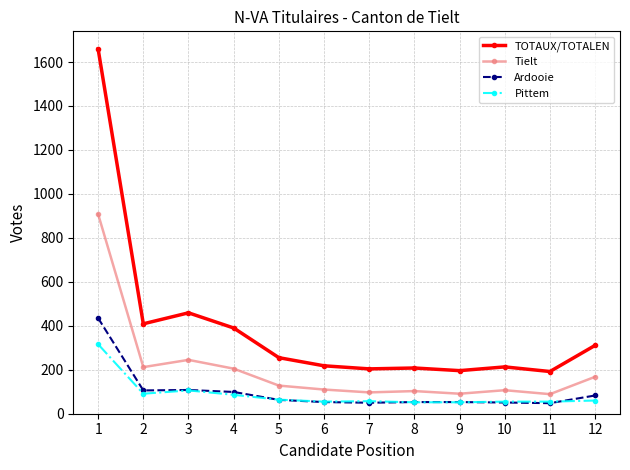

Read the Ardooie value at 5, to the nearest 50.

50